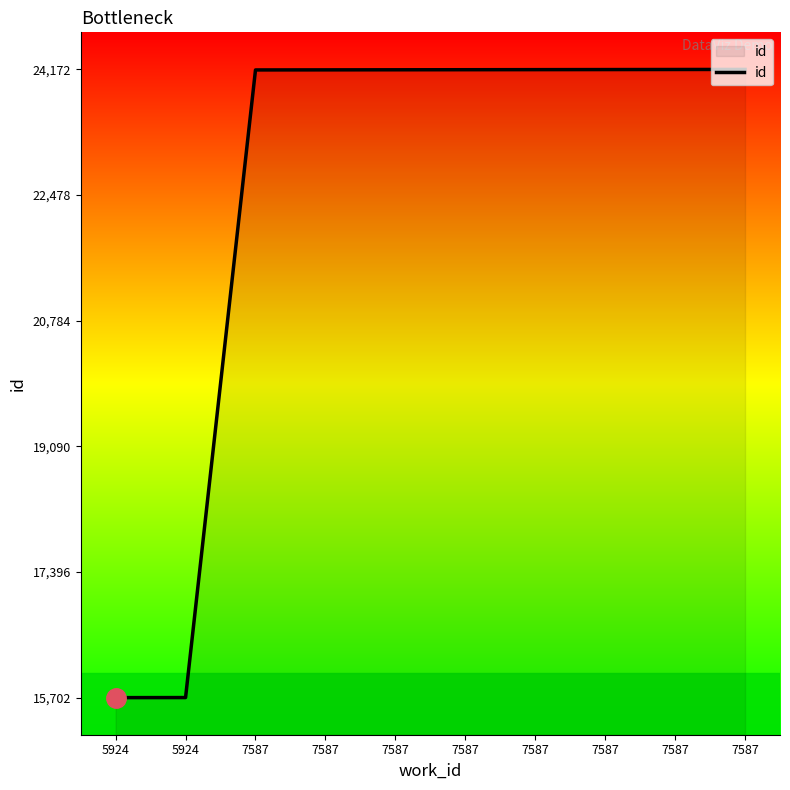

What is the difference between the second highest and second lowest values?

8468